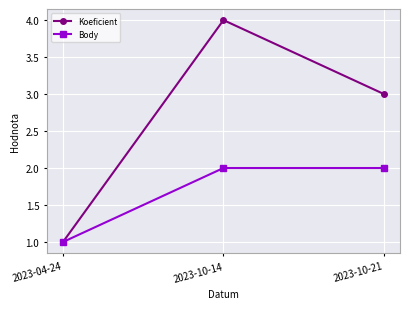

The value of Body at 2023-10-14 is 2. True or false?

True